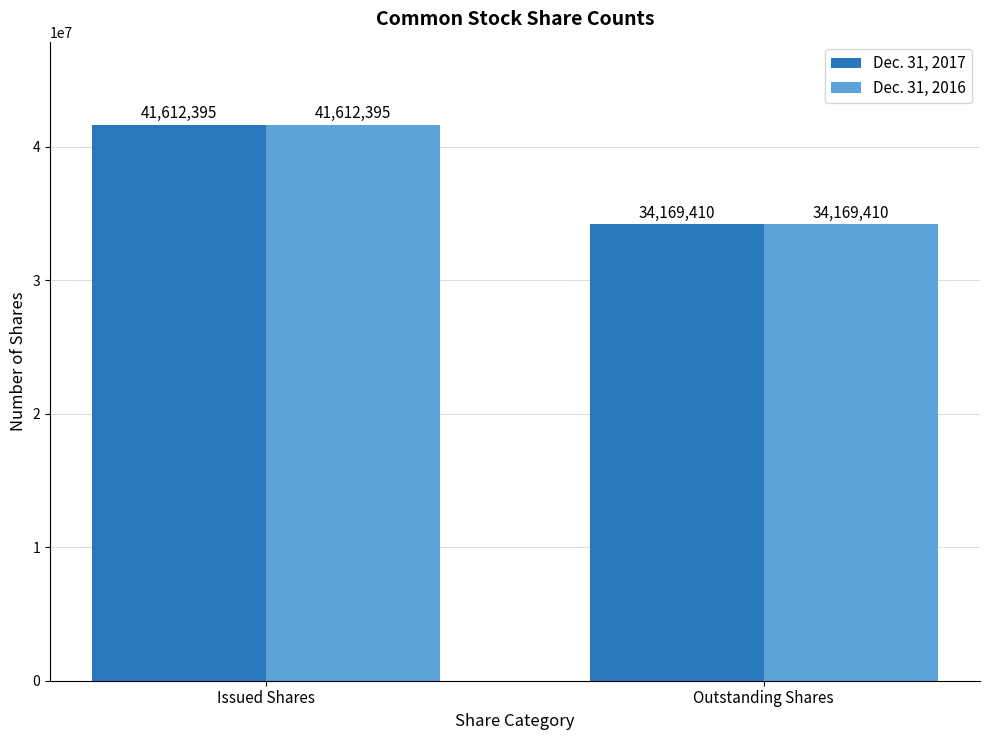

Where is Dec. 31, 2016 nearest to the value 37890902?

Outstanding Shares